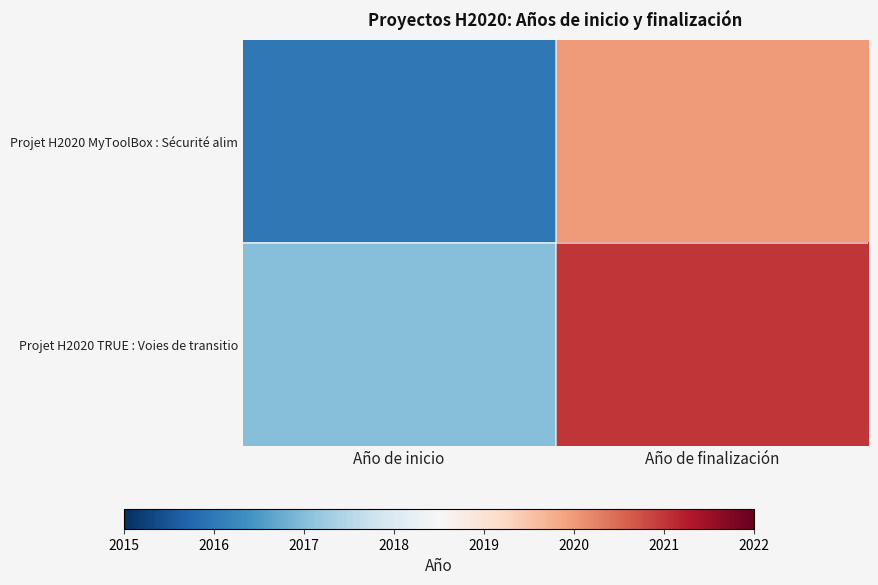

At which category is the sum across all series the highest?

Año de finalización